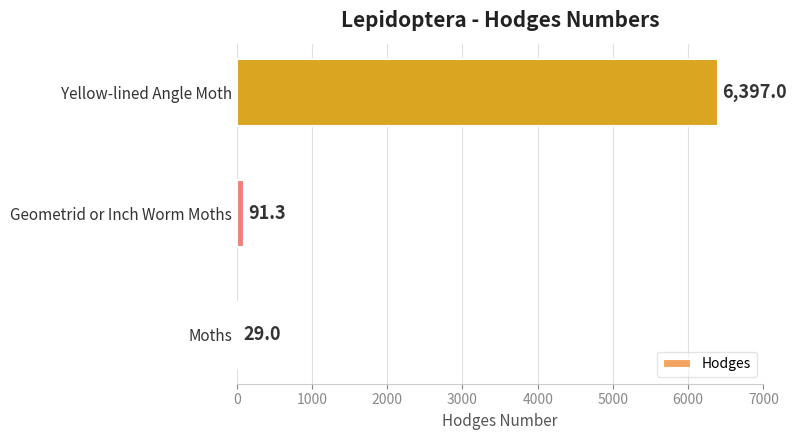

True or false: the data shows 6397.0 at Yellow-lined Angle Moth.

True